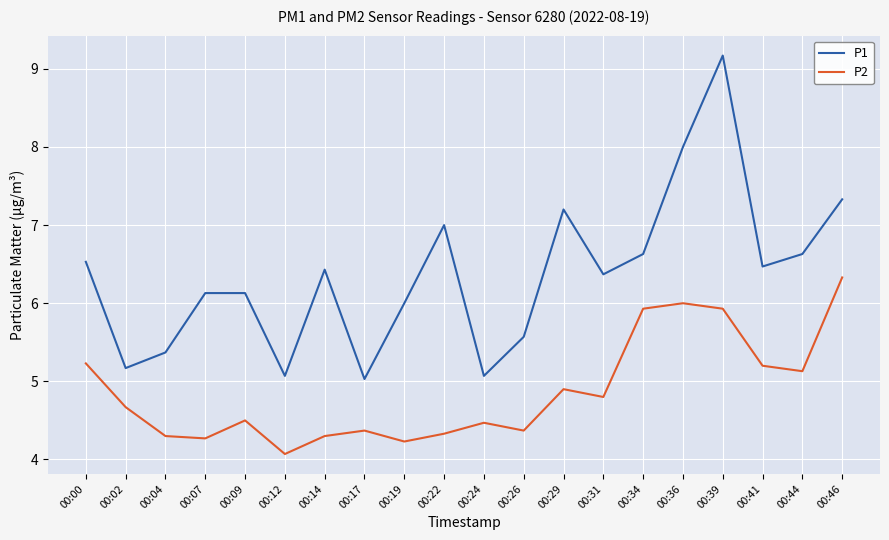

True or false: P2 and P1 cross at least once.

False